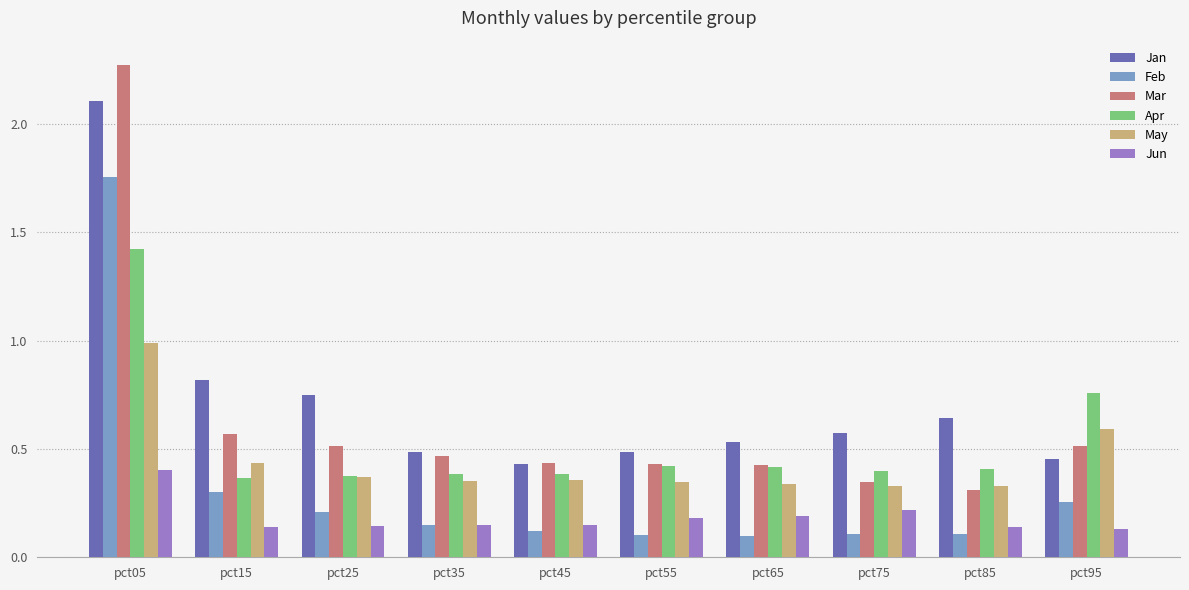

What is the sum of all Mar values?

6.3